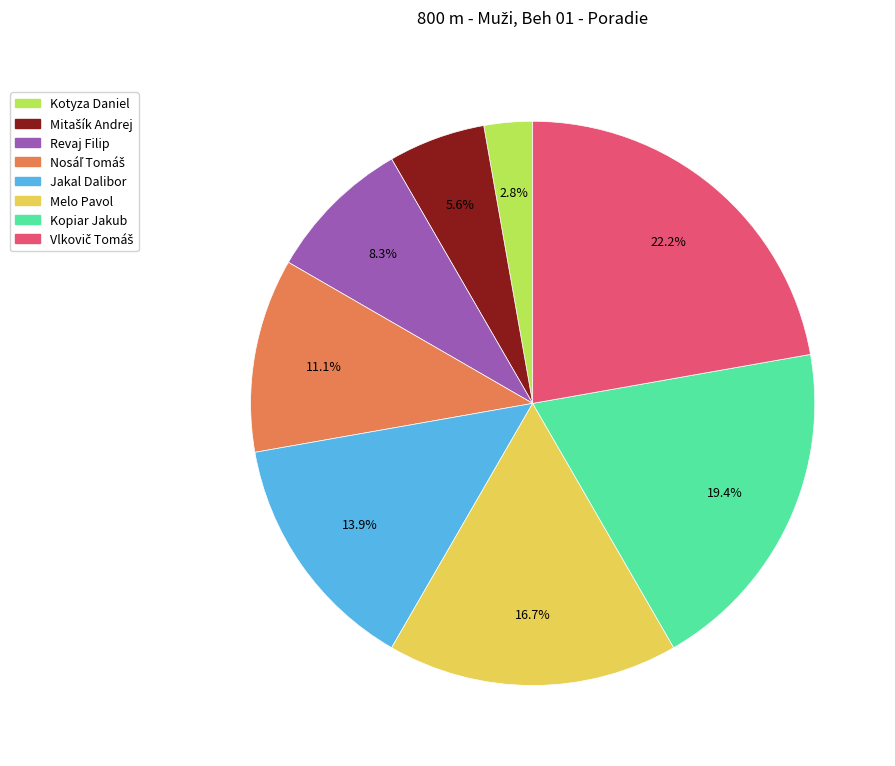

Does any single category account for the majority?

No